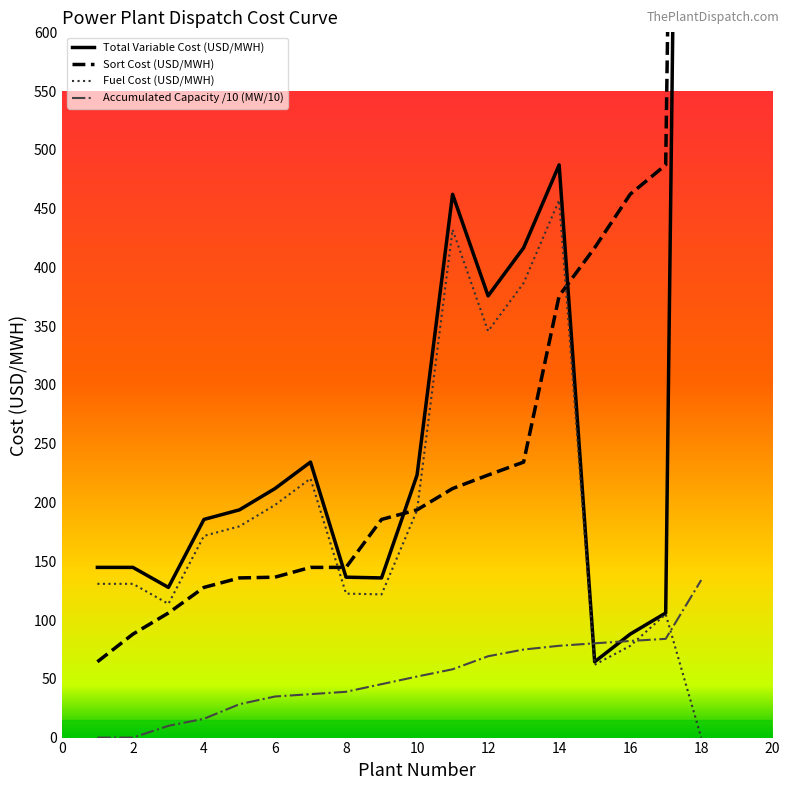

The value of Sort Cost at 15 is 416.7. True or false?

True